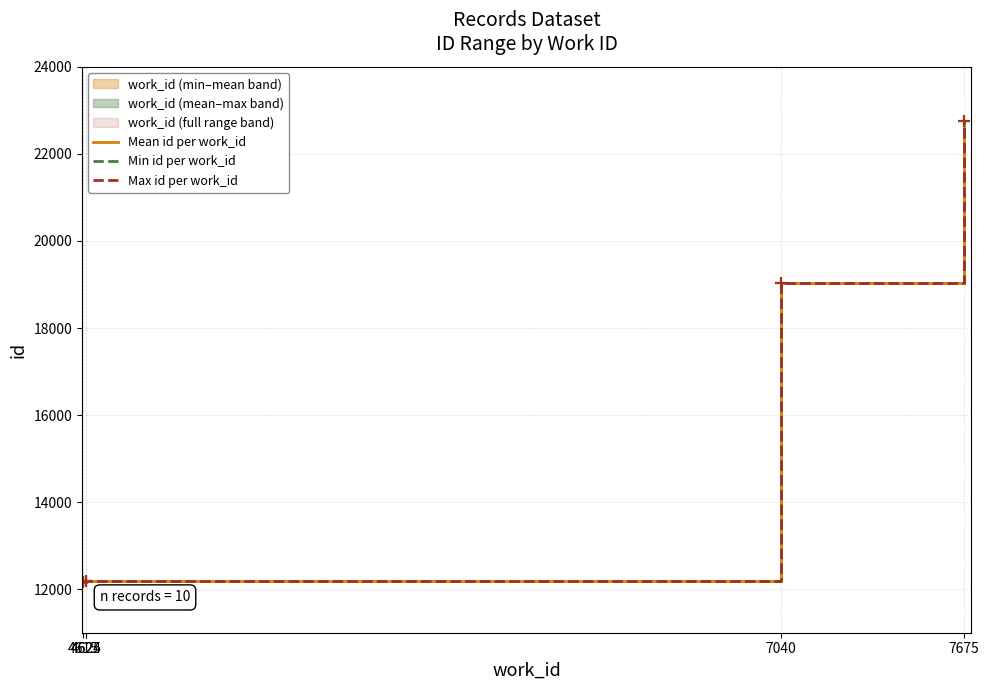

List the series in order of their peak value, lowest first.

Min id per work_id, Mean id per work_id, Max id per work_id